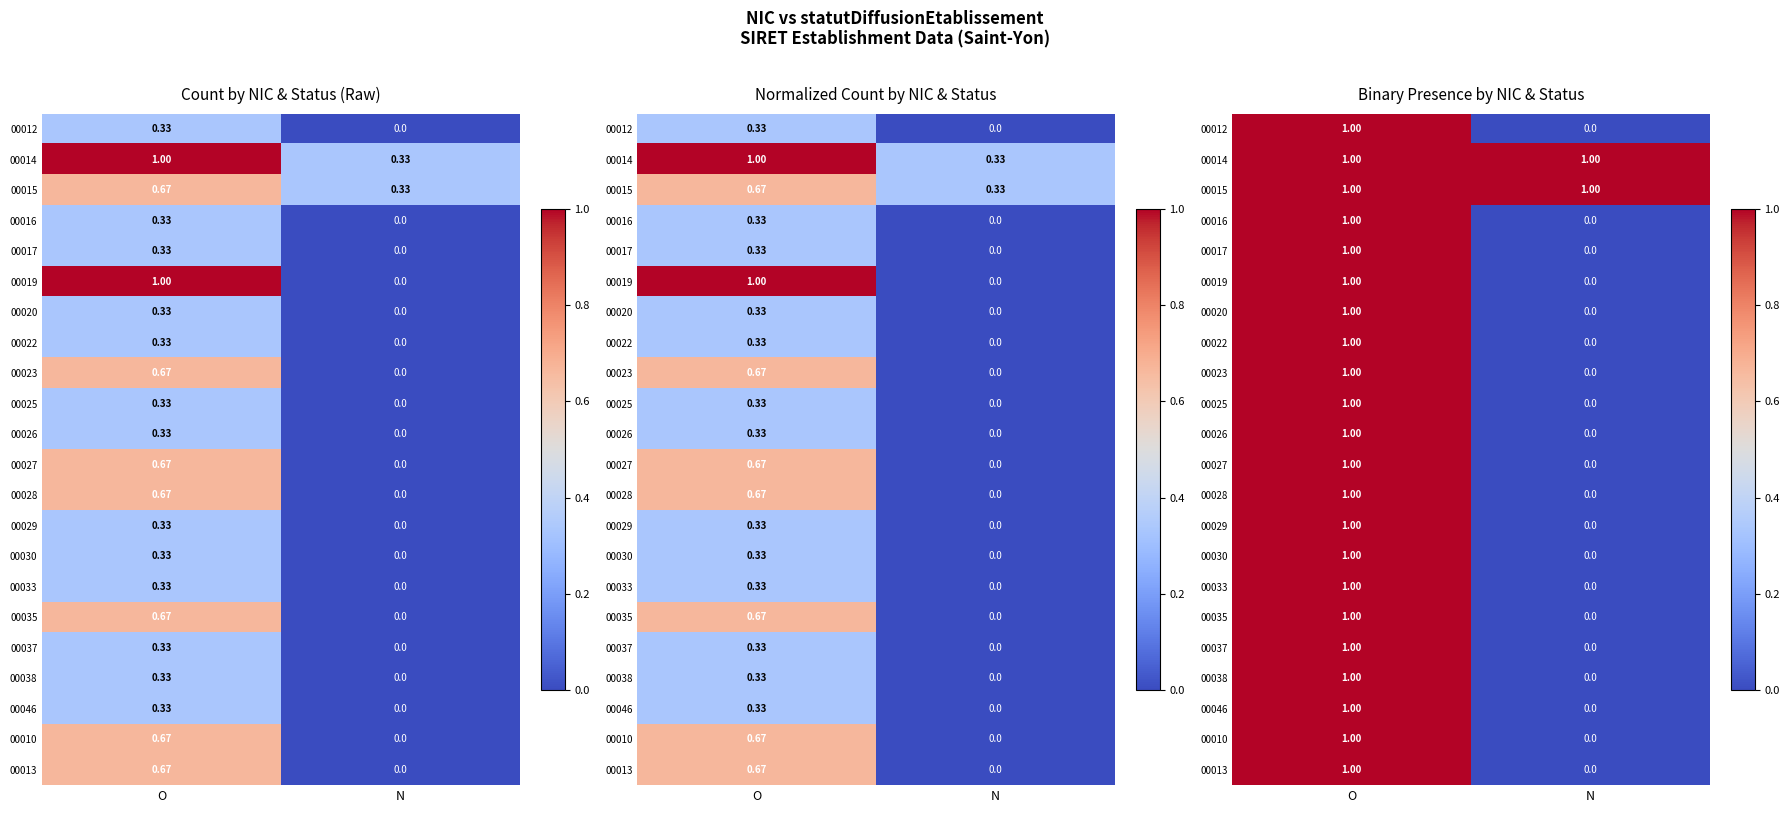

At which category does the chart reach its peak across all series?

O